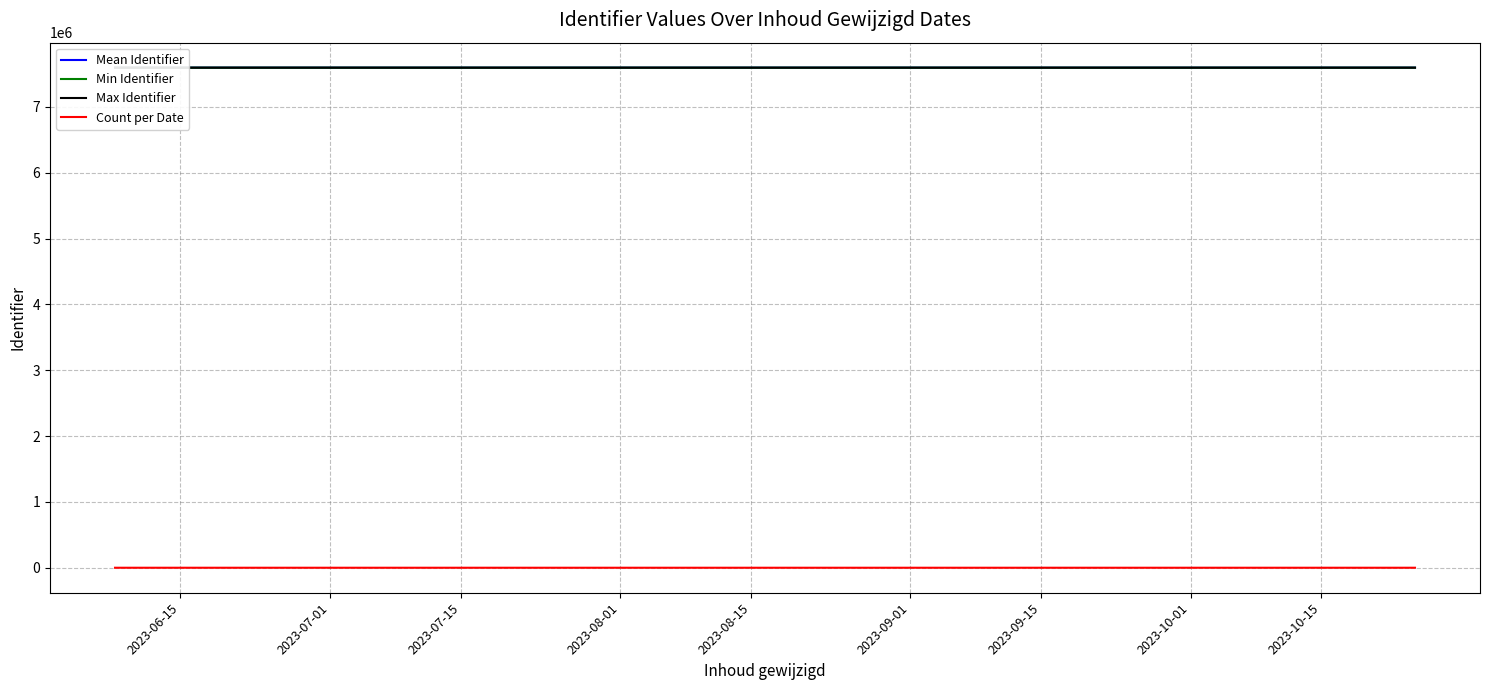

The Count per Date series shows 19 at 2023-06-15. True or false?

False